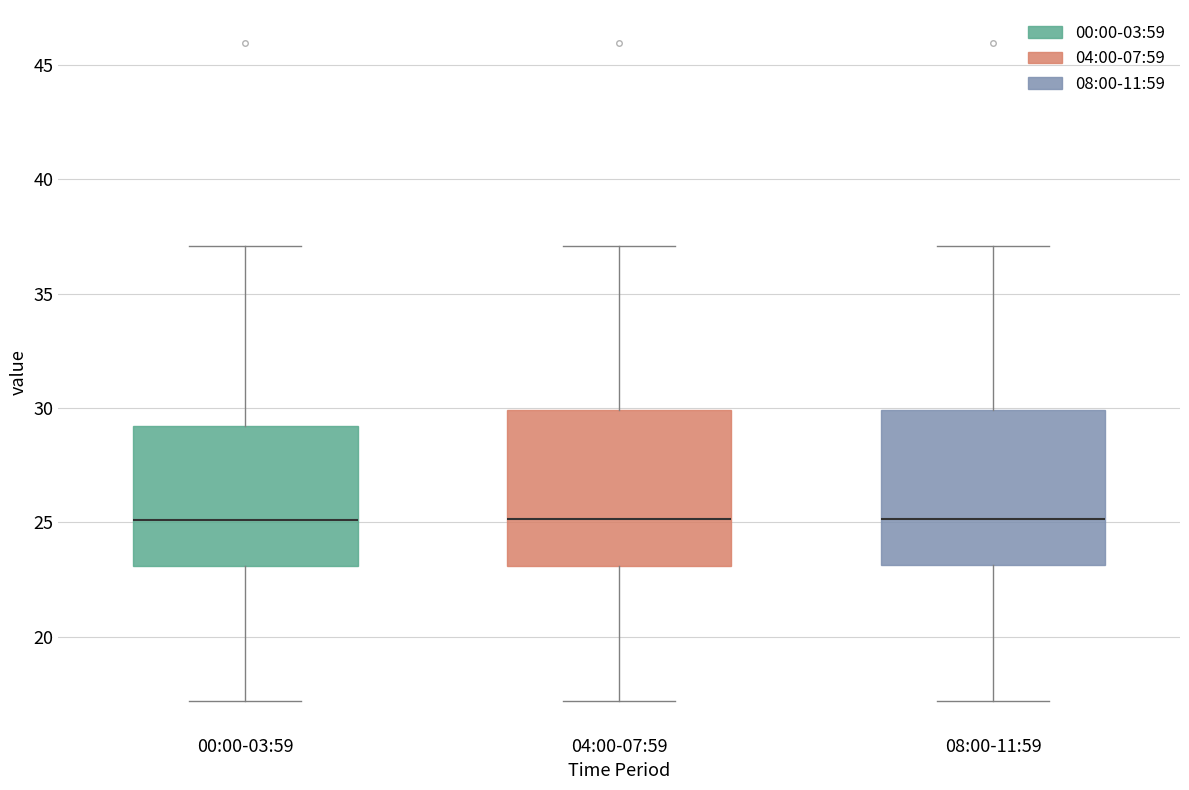

Reading left to right, read every box against the y-axis: the position of its median line, the range the box covers, and the ends of its whiskers. The values are not printed on the chart, so give them approximately, as read against the axis.

00:00-03:59: median 25, box 23 to 29, whiskers 17 to 37
04:00-07:59: median 25, box 23 to 30, whiskers 17 to 37
08:00-11:59: median 25, box 23 to 30, whiskers 17 to 37